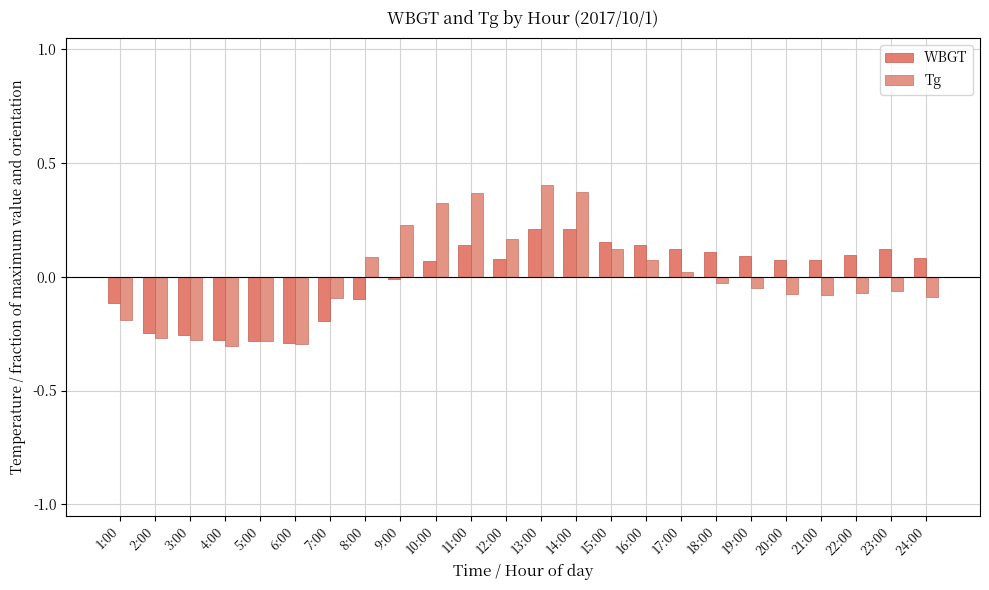

Are the bars grouped side by side (vs. stacked)?

Yes